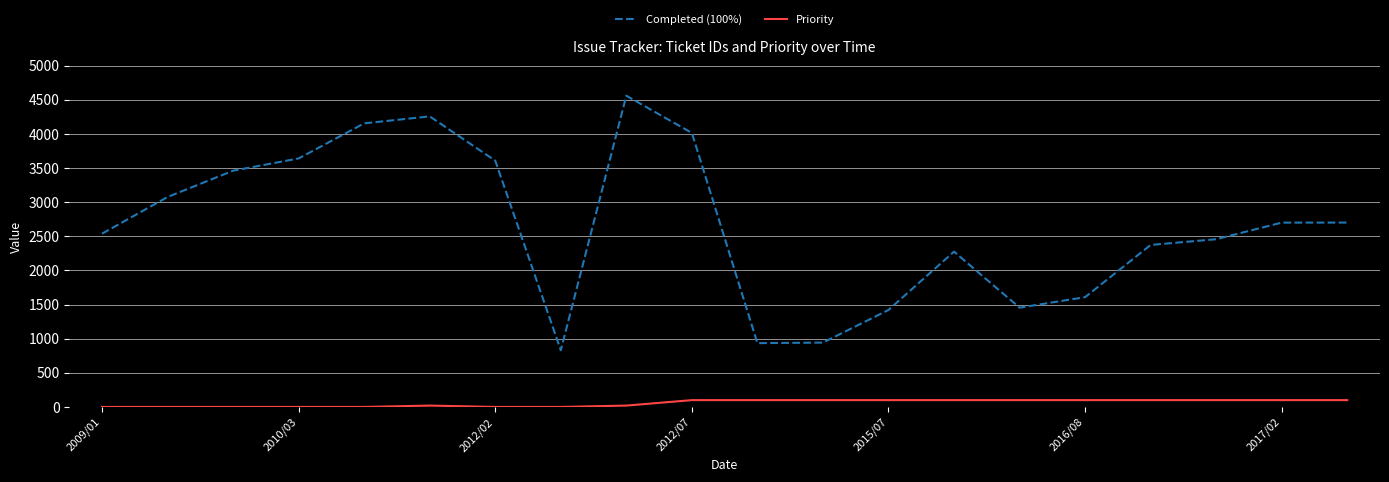

Which series has the widest spread of values?

Completed (100%)